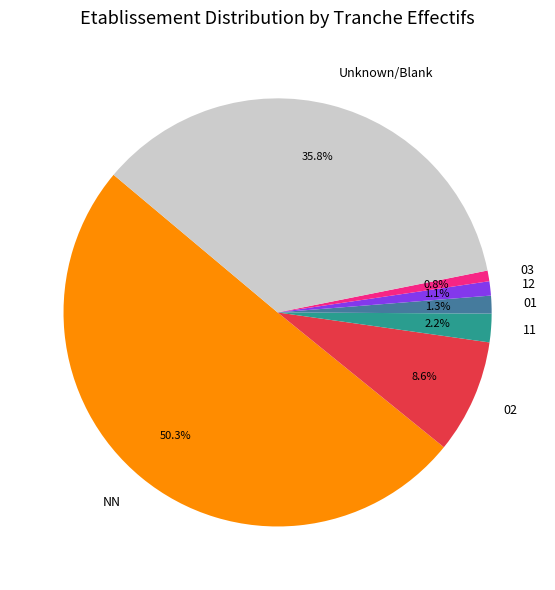

Which slice represents more than half of the pie?

NN